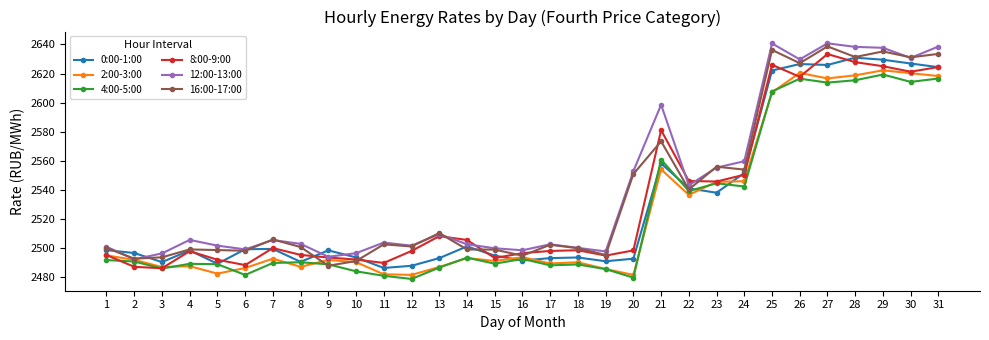

Which series has the largest total across all categories?

12:00-13:00